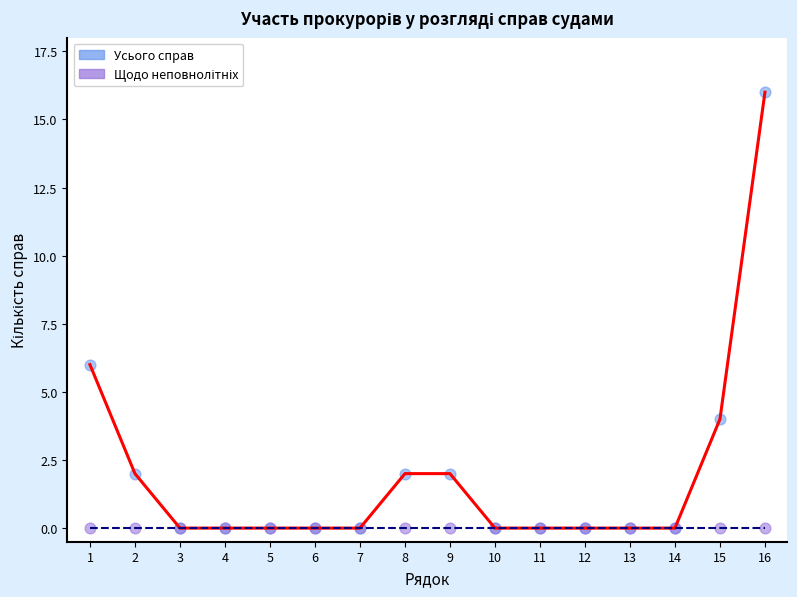

In the Усього справ series, what Y value is closest to 8?

6